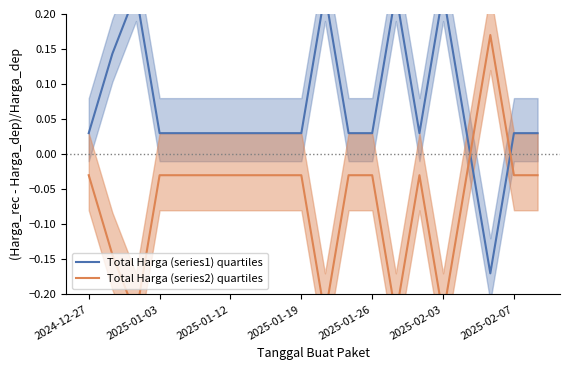

List the series in order of their peak value, lowest first.

Total Harga (series2) quartiles, Total Harga (series1) quartiles